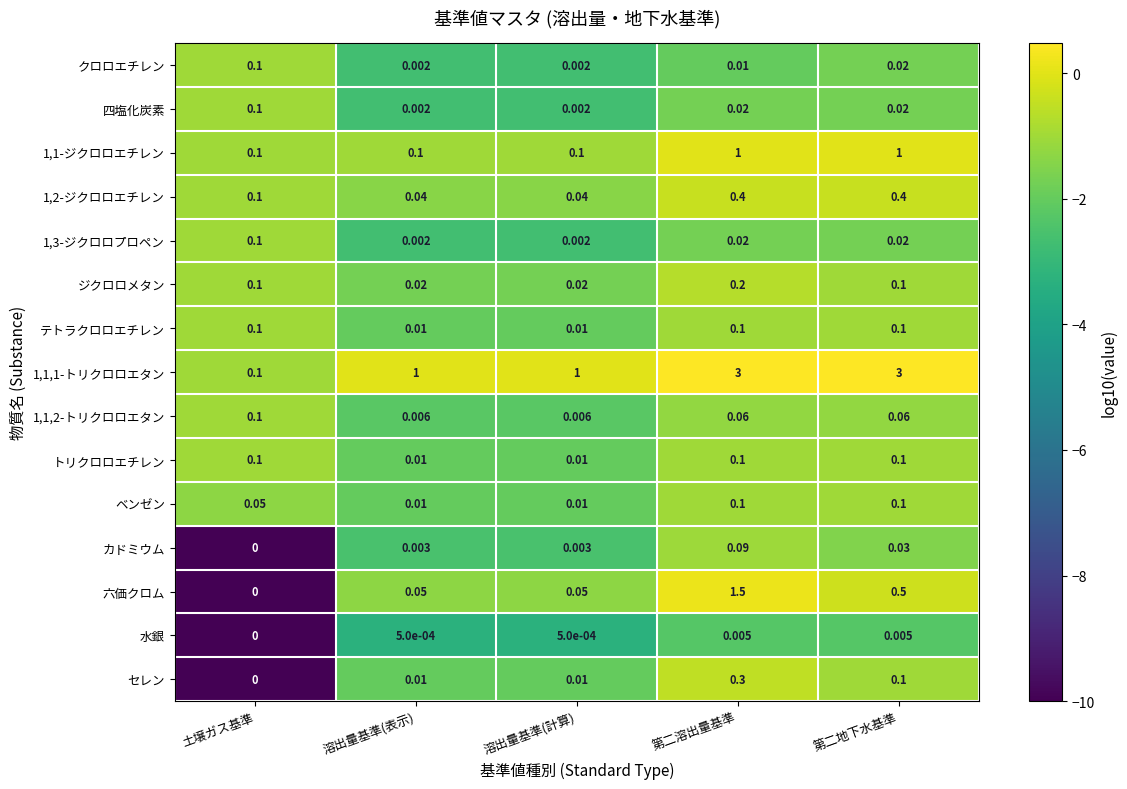

Count the number of data series in this chart.

15